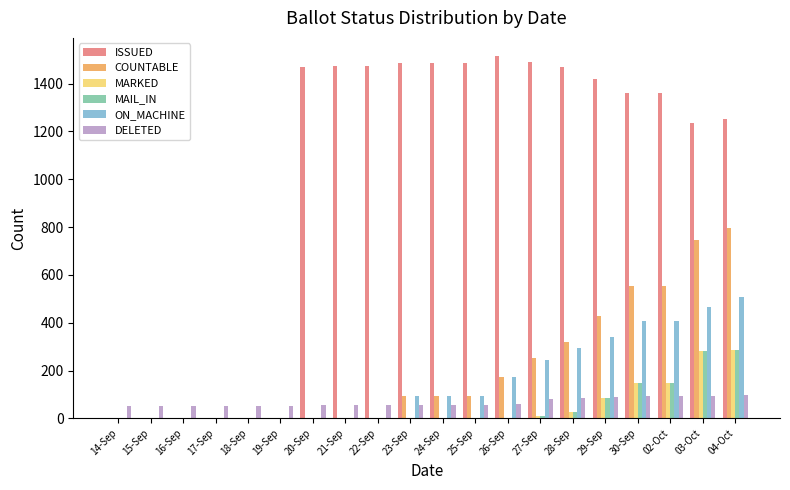

What is the highest value of the MAIL_IN series?

286